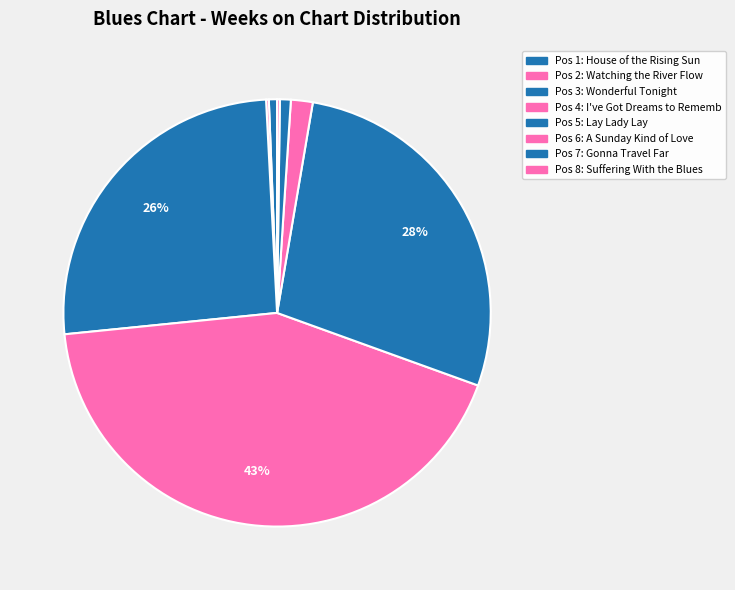

What is the largest slice in the pie chart?

4 - I've Got Dreams to Remember